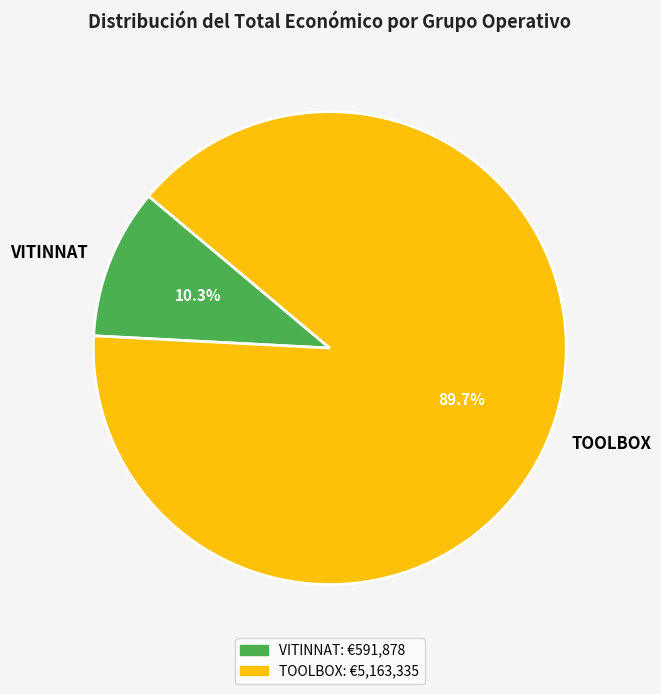

To the nearest percent, what is the average slice percentage?

50%